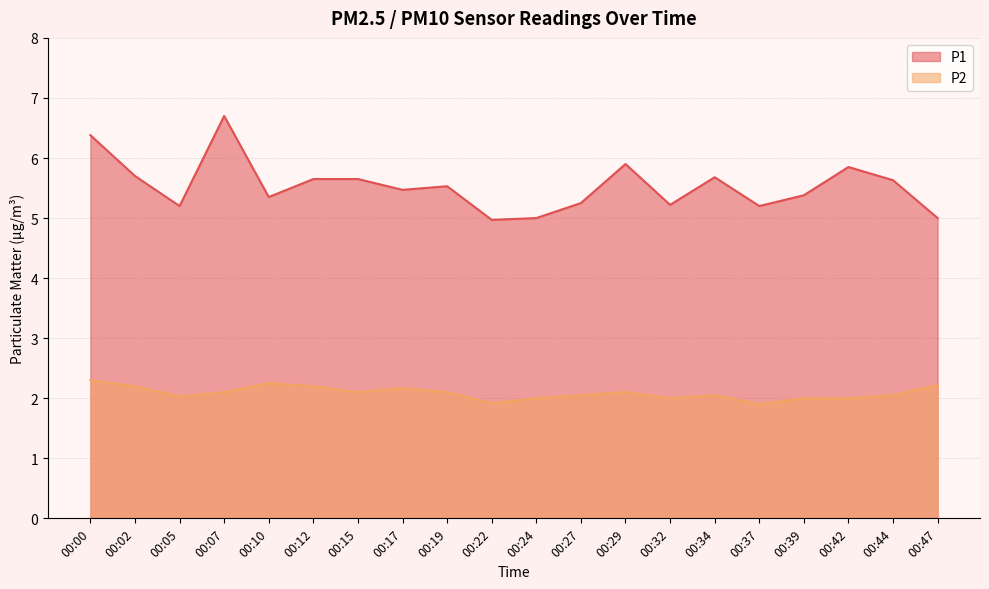

Is it true that P2 equals 0.8 at 00:17?

False